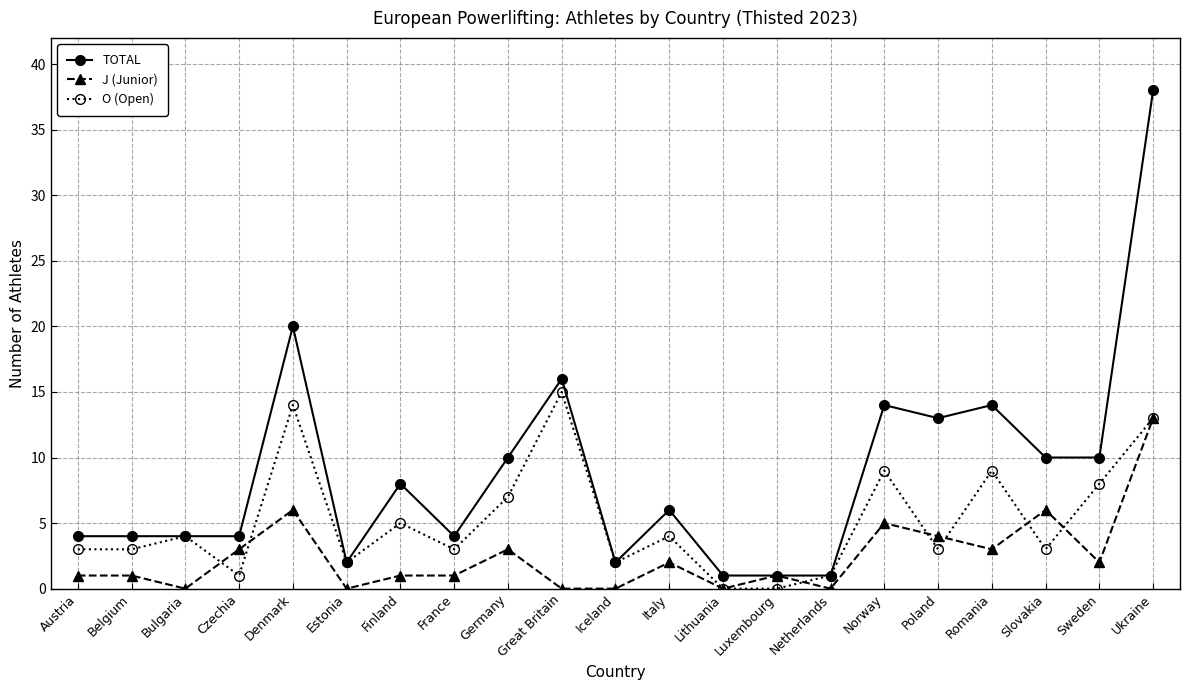

Which series changed the most between France and Iceland?

TOTAL